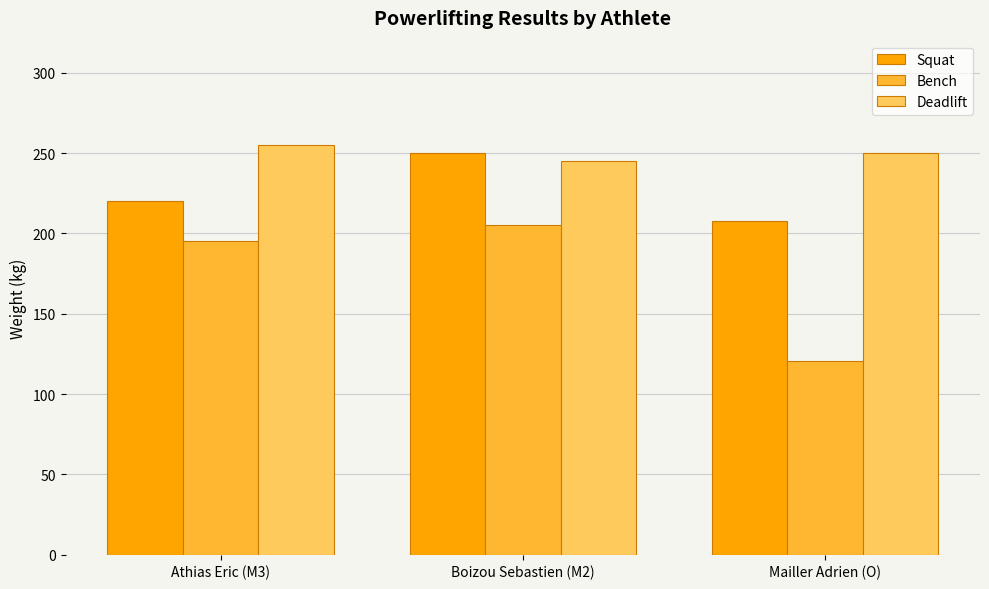

What are all the series names shown in the legend?

Squat, Bench, Deadlift